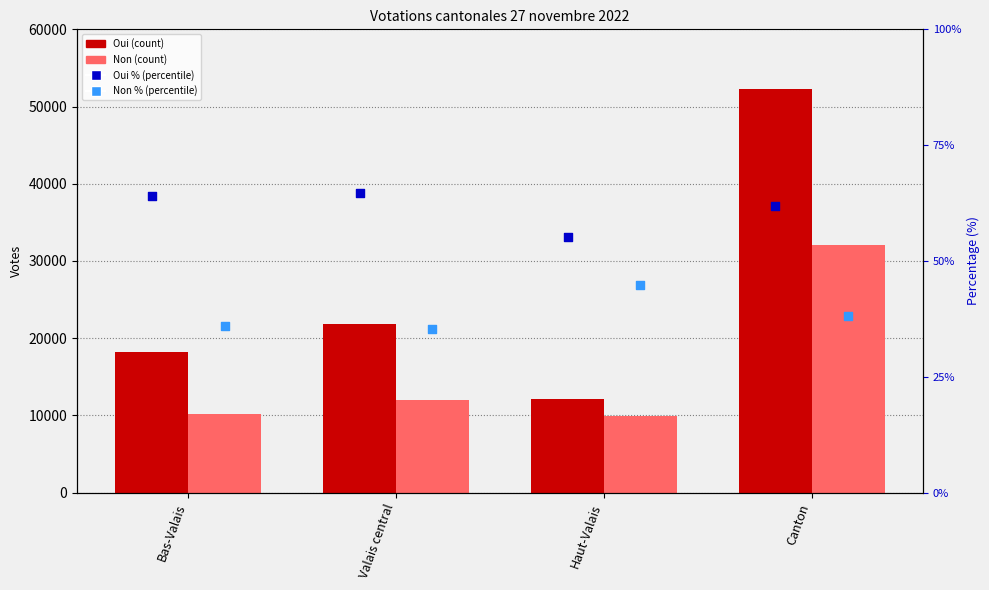

At how many categories does at least one series exceed 32130?

1